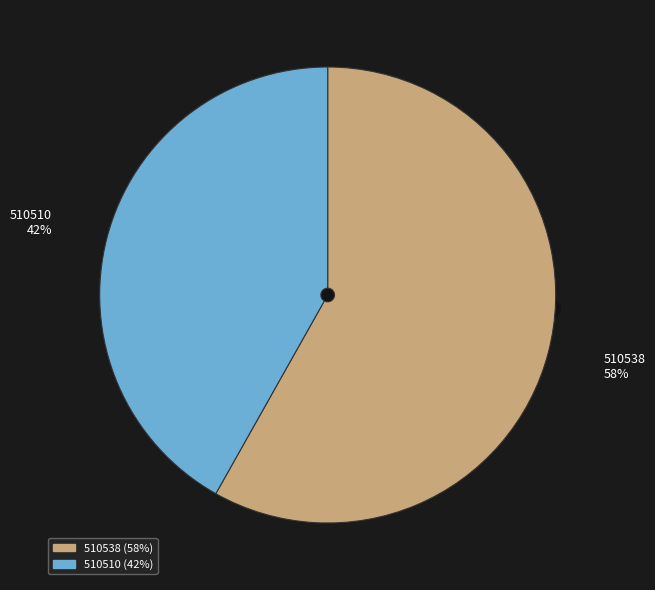

Is it true that 510510 is 42% of the pie?

True